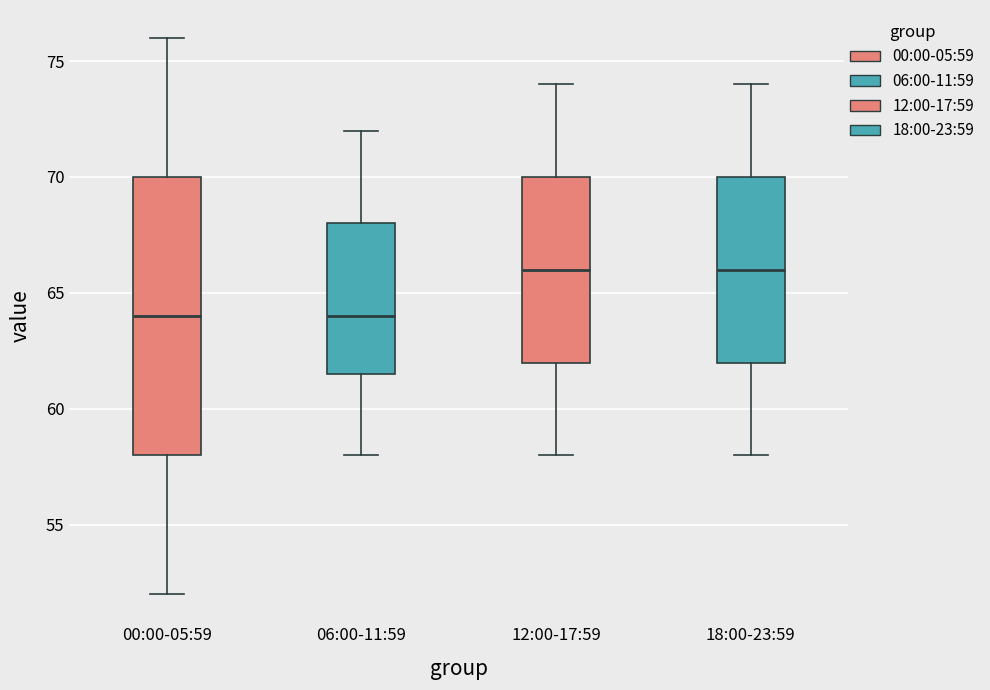

Which box is the tallest, from its lower edge to its upper edge?

00:00-05:59